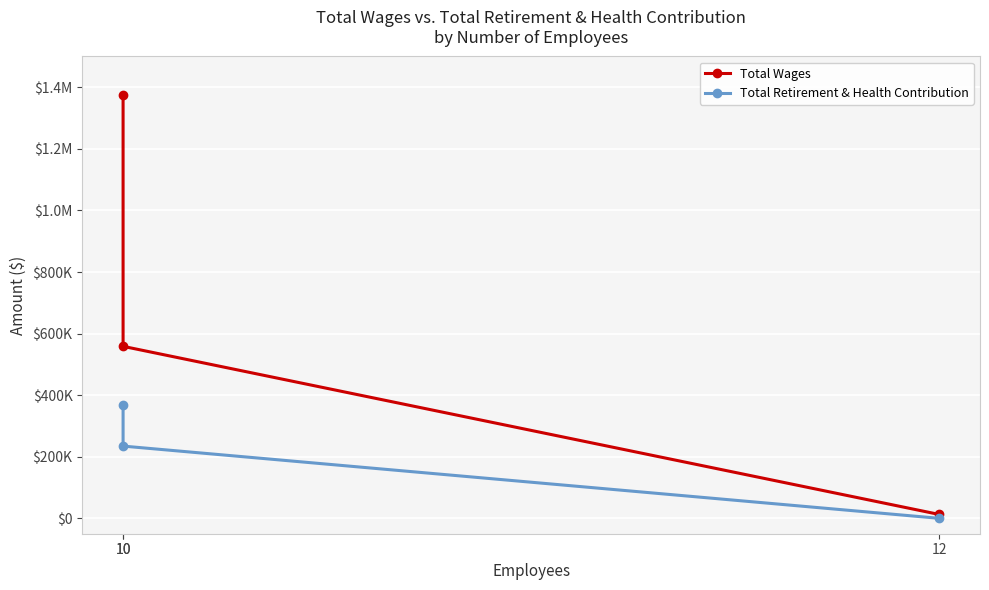

At which label does Total Wages first exceed 558594?

10